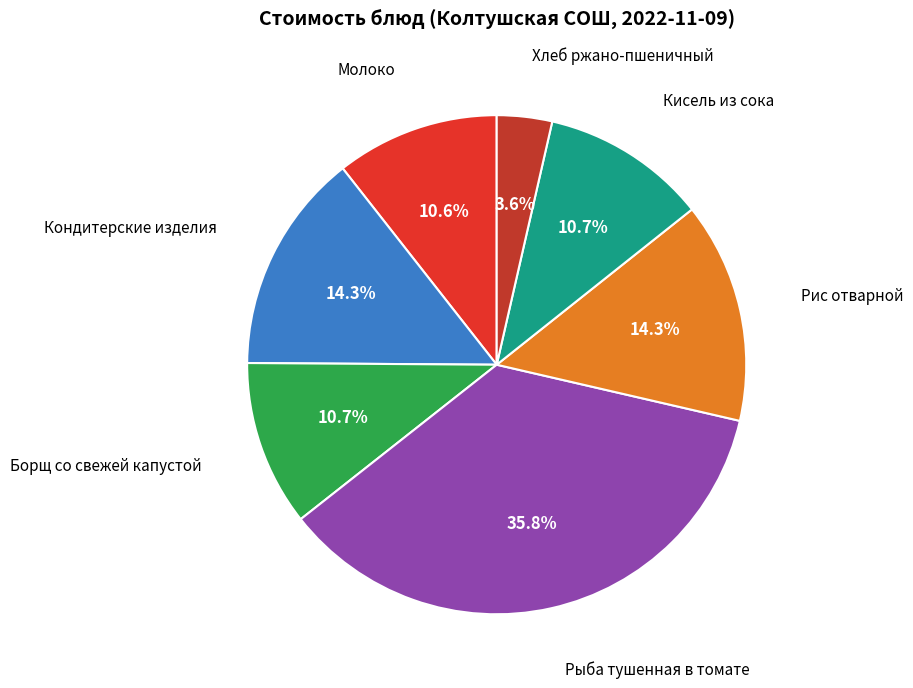

To the nearest percent, what is the difference between the largest and smallest slice percentages?

32%